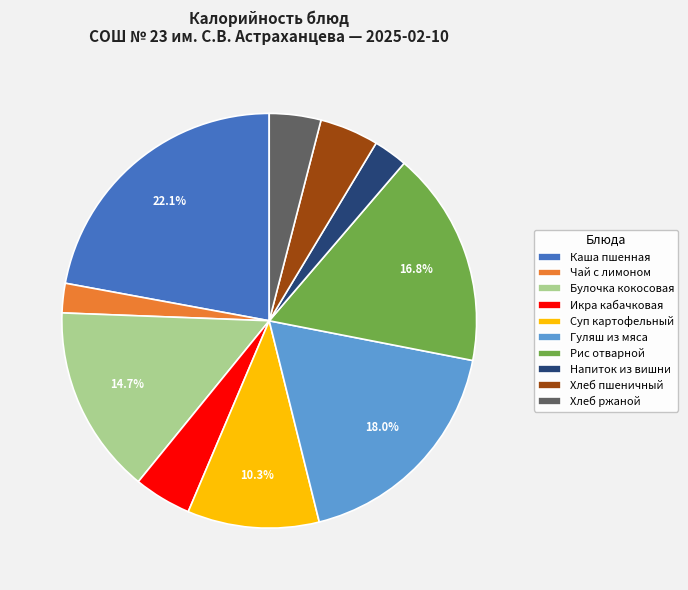

How many segments does this pie chart have?

10